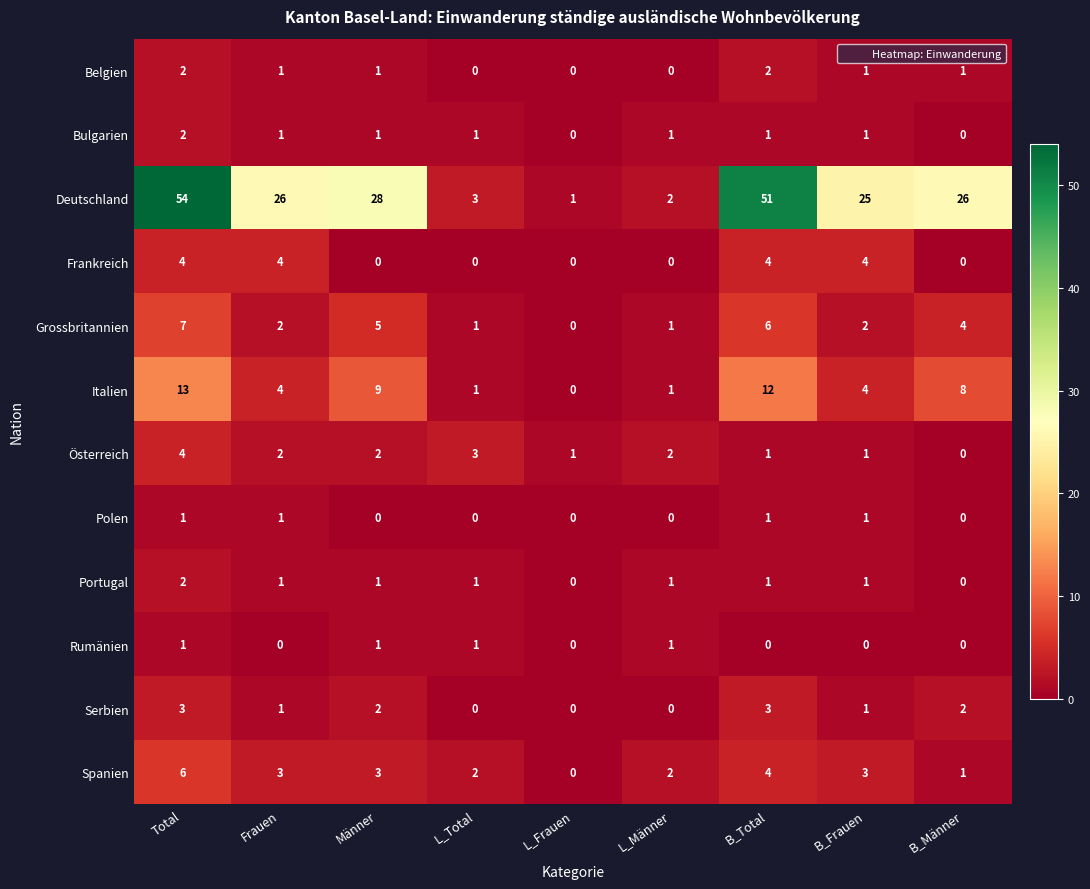

What is the average value of the Grossbritannien series?

3